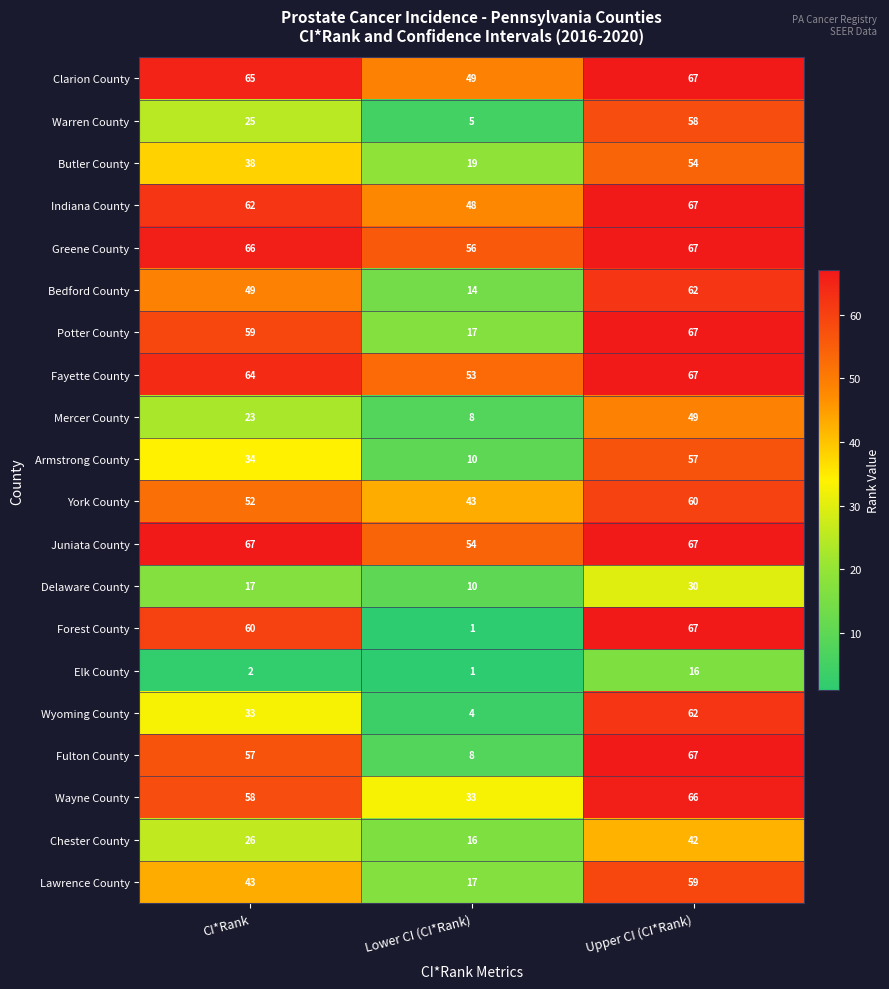

What is the minimum value shown in the chart?

1